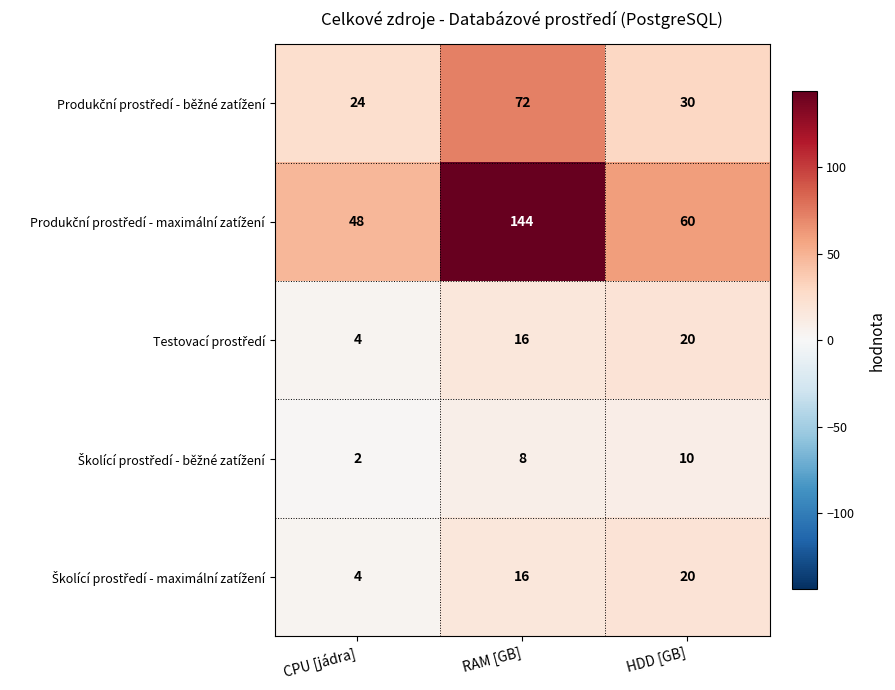

Which label corresponds to the largest value in the chart?

RAM [GB]